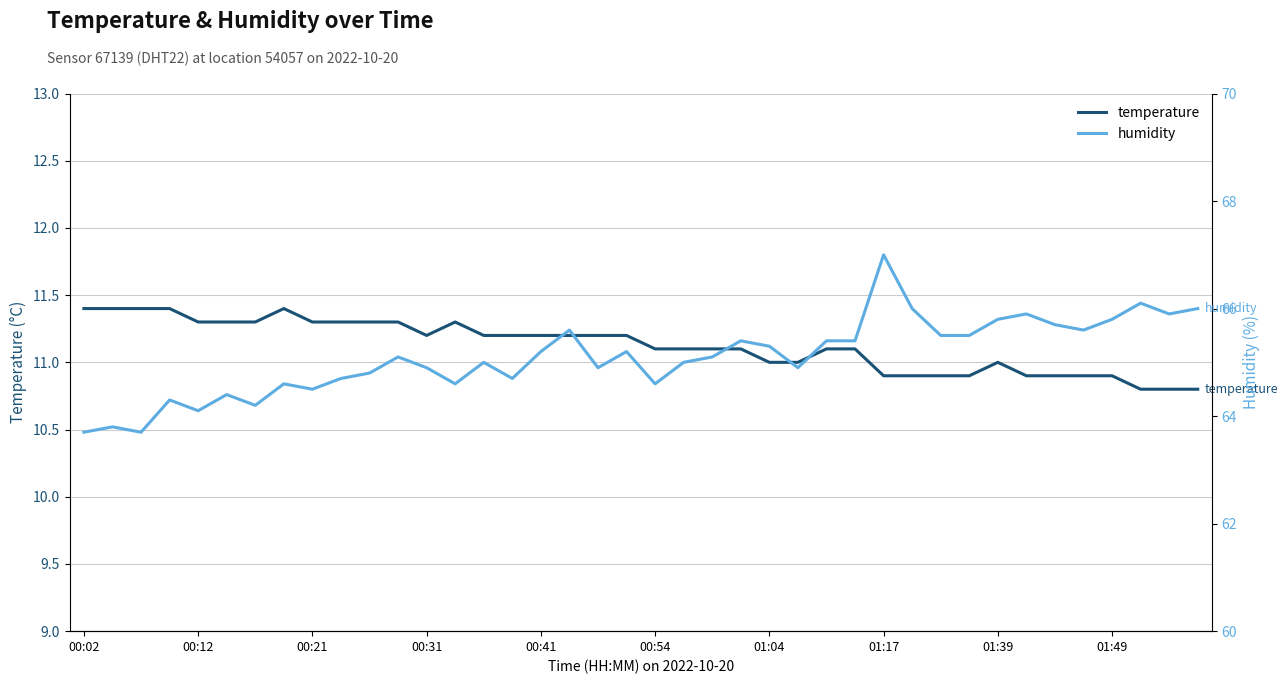

Which series has the largest total across all categories?

humidity